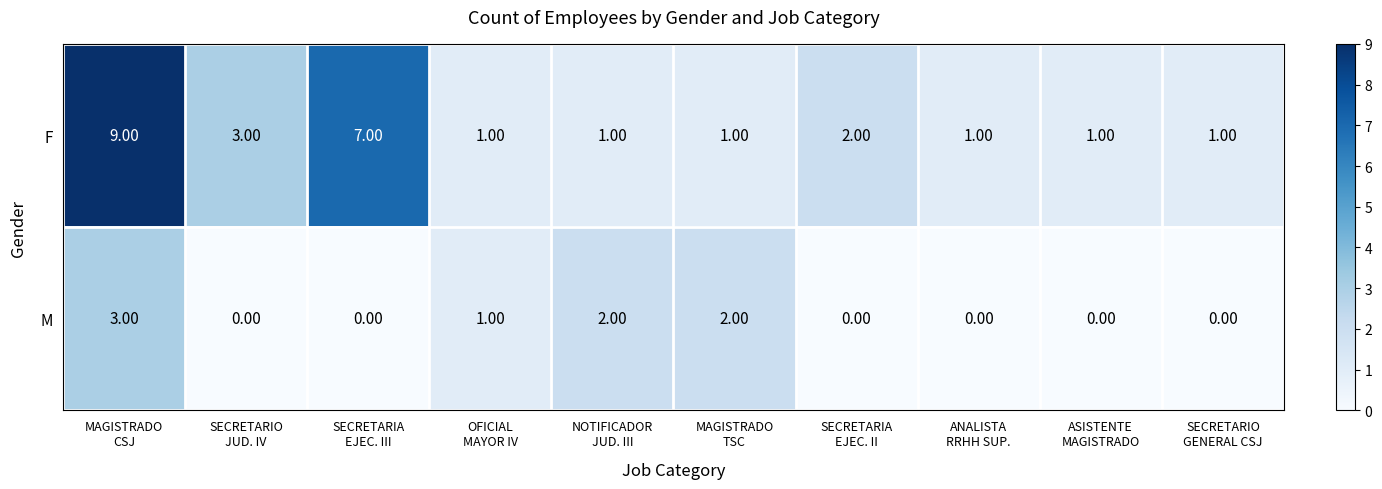

Which series has the largest range (max minus min)?

F